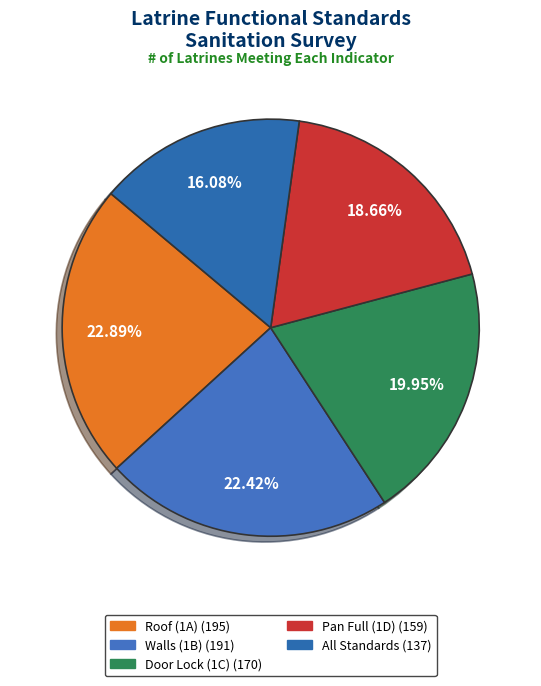

To the nearest percent, what is the average slice percentage?

20%